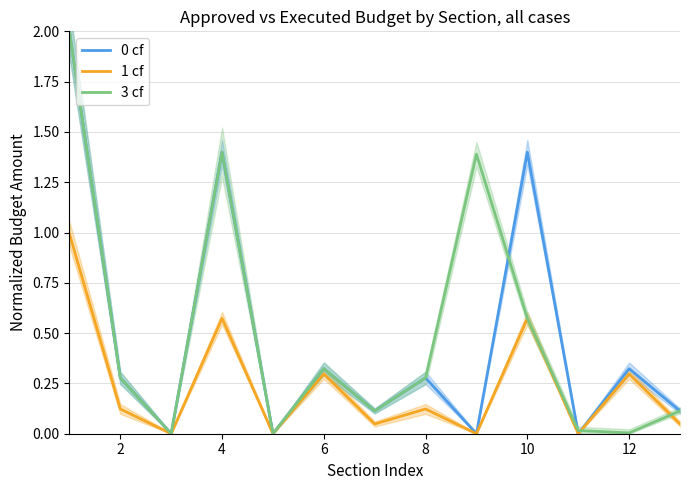

The 0 cf series shows -1.0 at 10. True or false?

False